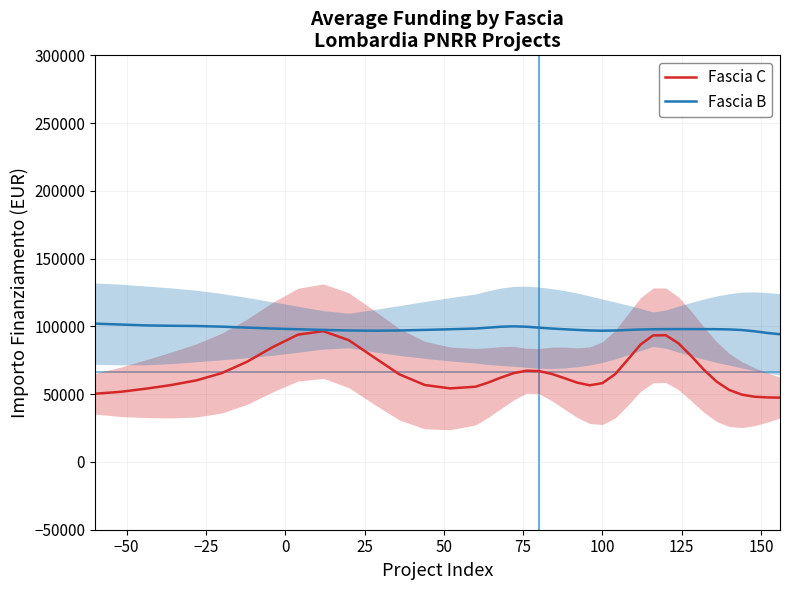

Reading left to right, extract all data points from this chart.

Fascia C: 50319.0	51729.9	54033.0	56749.0	60187.5	65566.9	73985.4	84683.0	93924.4	96482.2	89873.1	77172.9	64624.0	56755.6	54275.5	55514.8	58587.9	62248.0	65503.6	67301.3	67036.2	64981.8	61850.5	58533.3	56574.8	58147.3	64749.9	75471.6	86564.9	93402.3	93472.9	87529.5	78164.0	68048.4	59280.1	53107.1	49642.7	48118.0	47597.2	47464.5
Fascia B: 102054.4	101393.7	100739.3	100473.5	100298.9	99825.7	99103.1	98429.2	97905.0	97425.7	97005.0	96828.8	97005.0	97425.7	97905.0	98427.3	99090.9	99766.0	100064.3	99766.0	99090.9	98427.3	97905.0	97425.7	97005.0	96826.9	96994.8	97376.2	97720.9	97909.9	97990.8	98017.7	98014.6	98007.7	97963.9	97784.0	97318.3	96406.1	95169.1	94222.6